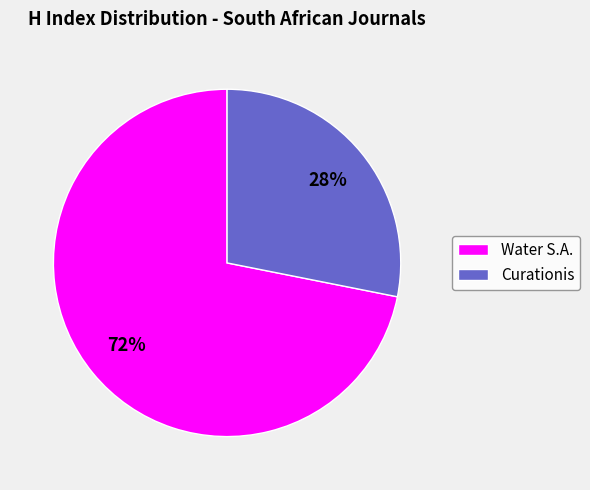

What percentage is the Curationis slice, to the nearest percent?

28%